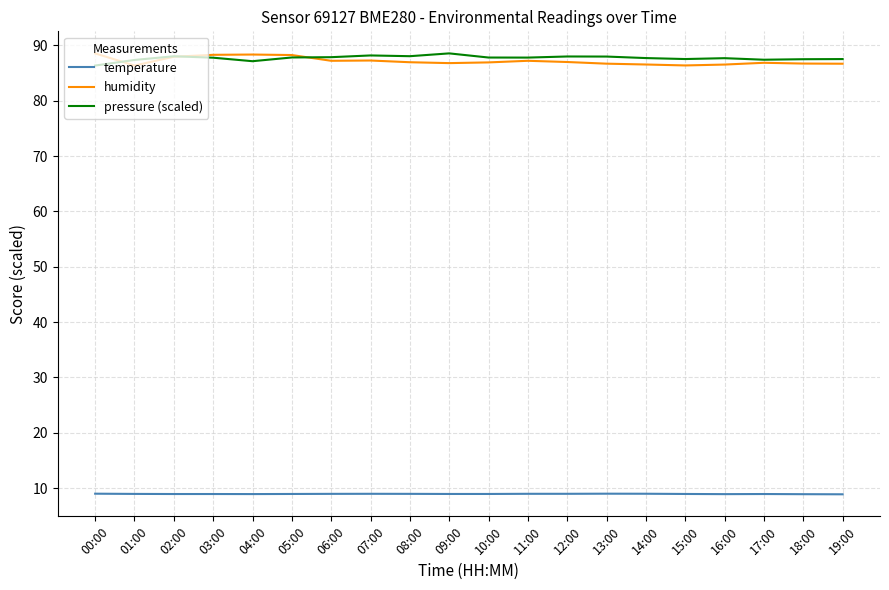

What is the smallest value displayed?

8.9